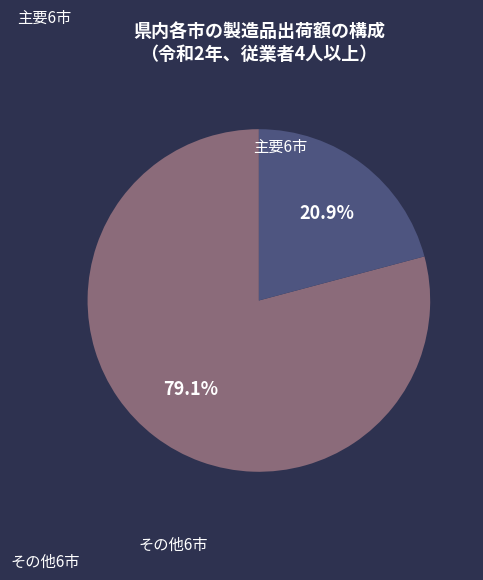

Is there a majority slice in this chart?

Yes